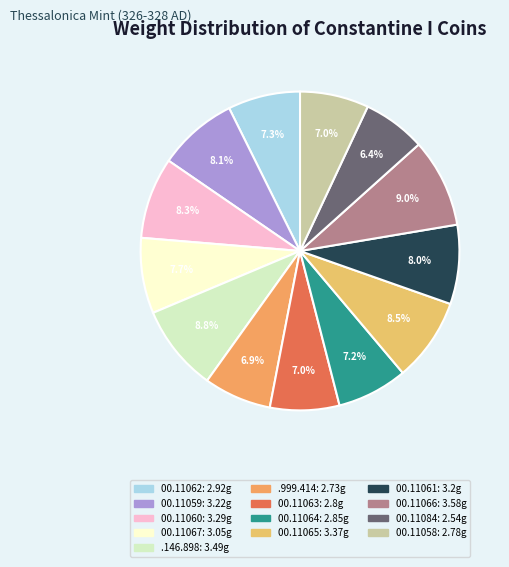

What is the smallest slice in the pie chart?

1944.100.11084